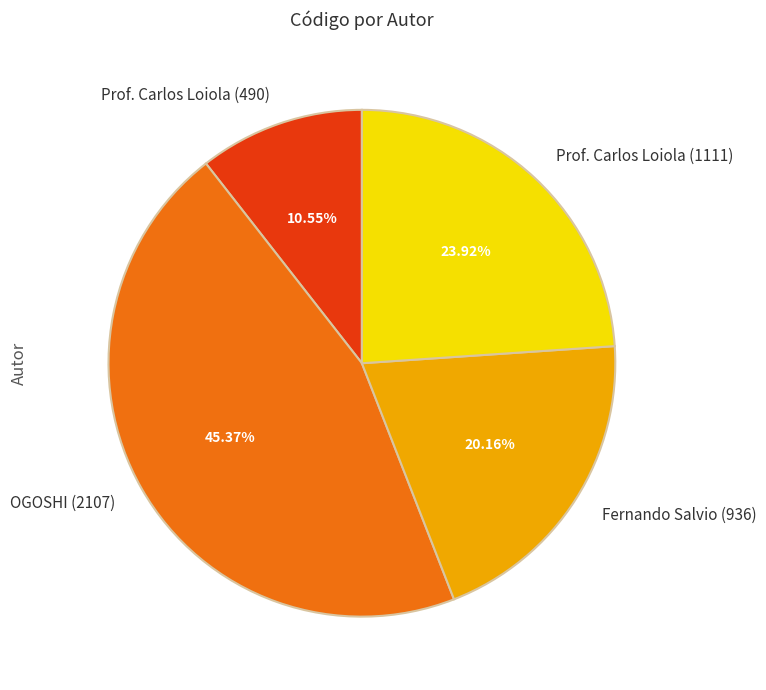

Which category has the smallest portion of the pie?

Prof. Carlos Loiola (490)